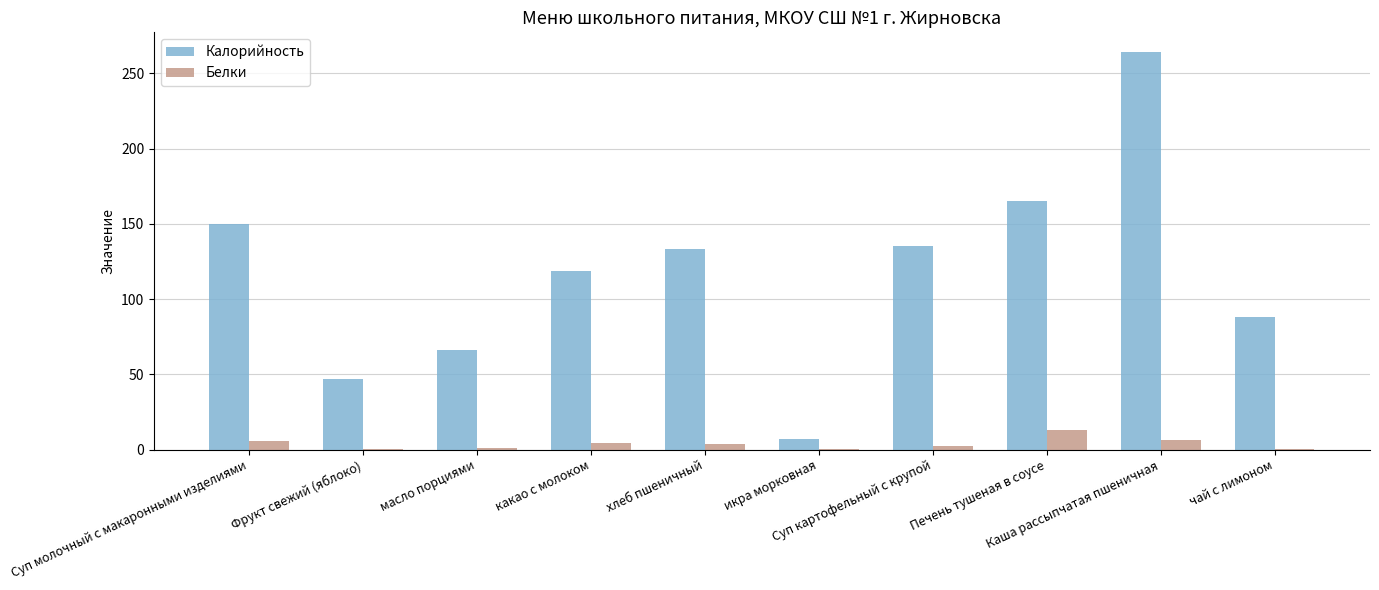

What are all the series names shown in the legend?

Калорийность, Белки